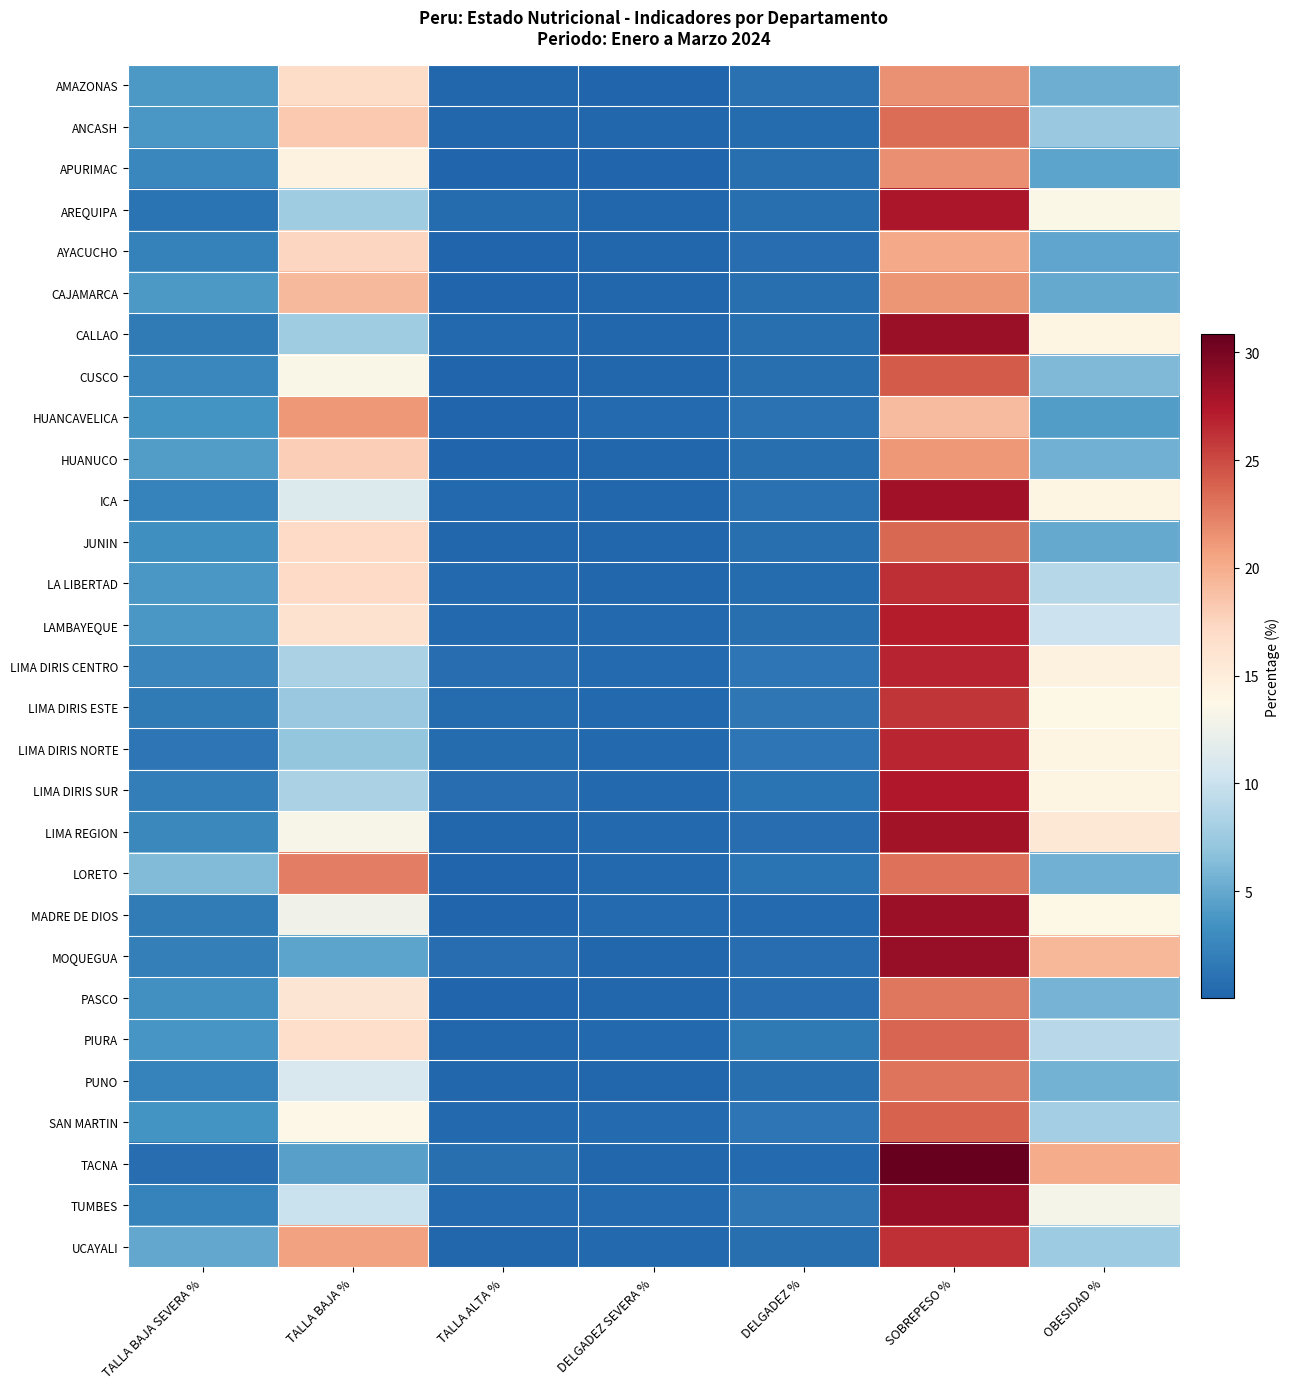

Reading right to left, what are all the values shown in this chart?

AMAZONAS: OBESIDAD %=5.4	SOBREPESO %=21.5	DELGADEZ %=0.9	DELGADEZ SEVERA %=0.1	TALLA ALTA %=0.2	TALLA BAJA %=17.0	TALLA BAJA SEVERA %=3.9
ANCASH: OBESIDAD %=7.3	SOBREPESO %=23.3	DELGADEZ %=0.6	DELGADEZ SEVERA %=0.3	TALLA ALTA %=0.2	TALLA BAJA %=18.3	TALLA BAJA SEVERA %=3.8
APURIMAC: OBESIDAD %=4.7	SOBREPESO %=21.7	DELGADEZ %=0.8	DELGADEZ SEVERA %=0.1	TALLA ALTA %=0.0	TALLA BAJA %=14.6	TALLA BAJA SEVERA %=2.6
AREQUIPA: OBESIDAD %=13.5	SOBREPESO %=27.7	DELGADEZ %=0.9	DELGADEZ SEVERA %=0.2	TALLA ALTA %=0.6	TALLA BAJA %=7.7	TALLA BAJA SEVERA %=1.2
AYACUCHO: OBESIDAD %=4.7	SOBREPESO %=20.2	DELGADEZ %=0.7	DELGADEZ SEVERA %=0.2	TALLA ALTA %=0.1	TALLA BAJA %=17.5	TALLA BAJA SEVERA %=2.2
CAJAMARCA: OBESIDAD %=5.0	SOBREPESO %=21.3	DELGADEZ %=0.8	DELGADEZ SEVERA %=0.2	TALLA ALTA %=0.1	TALLA BAJA %=19.2	TALLA BAJA SEVERA %=4.0
CALLAO: OBESIDAD %=14.1	SOBREPESO %=28.4	DELGADEZ %=0.9	DELGADEZ SEVERA %=0.3	TALLA ALTA %=0.4	TALLA BAJA %=7.7	TALLA BAJA SEVERA %=1.7
CUSCO: OBESIDAD %=6.1	SOBREPESO %=24.1	DELGADEZ %=0.8	DELGADEZ SEVERA %=0.2	TALLA ALTA %=0.1	TALLA BAJA %=13.5	TALLA BAJA SEVERA %=2.7
HUANCAVELICA: OBESIDAD %=4.2	SOBREPESO %=19.1	DELGADEZ %=1.0	DELGADEZ SEVERA %=0.4	TALLA ALTA %=0.1	TALLA BAJA %=21.1	TALLA BAJA SEVERA %=3.6
HUANUCO: OBESIDAD %=5.5	SOBREPESO %=21.1	DELGADEZ %=0.8	DELGADEZ SEVERA %=0.3	TALLA ALTA %=0.1	TALLA BAJA %=17.9	TALLA BAJA SEVERA %=4.1
ICA: OBESIDAD %=14.2	SOBREPESO %=28.1	DELGADEZ %=1.0	DELGADEZ SEVERA %=0.2	TALLA ALTA %=0.4	TALLA BAJA %=11.3	TALLA BAJA SEVERA %=2.2
JUNIN: OBESIDAD %=5.0	SOBREPESO %=23.6	DELGADEZ %=0.8	DELGADEZ SEVERA %=0.2	TALLA ALTA %=0.2	TALLA BAJA %=17.0	TALLA BAJA SEVERA %=3.2
LA LIBERTAD: OBESIDAD %=8.9	SOBREPESO %=26.3	DELGADEZ %=0.6	DELGADEZ SEVERA %=0.2	TALLA ALTA %=0.3	TALLA BAJA %=17.0	TALLA BAJA SEVERA %=3.8
LAMBAYEQUE: OBESIDAD %=10.0	SOBREPESO %=27.2	DELGADEZ %=0.8	DELGADEZ SEVERA %=0.3	TALLA ALTA %=0.3	TALLA BAJA %=16.2	TALLA BAJA SEVERA %=3.8
LIMA DIRIS CENTRO: OBESIDAD %=14.4	SOBREPESO %=26.8	DELGADEZ %=1.3	DELGADEZ SEVERA %=0.4	TALLA ALTA %=0.7	TALLA BAJA %=8.3	TALLA BAJA SEVERA %=2.5
LIMA DIRIS ESTE: OBESIDAD %=13.8	SOBREPESO %=26.0	DELGADEZ %=1.4	DELGADEZ SEVERA %=0.4	TALLA ALTA %=0.6	TALLA BAJA %=7.3	TALLA BAJA SEVERA %=1.6
LIMA DIRIS NORTE: OBESIDAD %=14.1	SOBREPESO %=26.7	DELGADEZ %=1.3	DELGADEZ SEVERA %=0.4	TALLA ALTA %=0.6	TALLA BAJA %=7.1	TALLA BAJA SEVERA %=1.3
LIMA DIRIS SUR: OBESIDAD %=14.2	SOBREPESO %=27.5	DELGADEZ %=1.1	DELGADEZ SEVERA %=0.3	TALLA ALTA %=0.7	TALLA BAJA %=8.3	TALLA BAJA SEVERA %=1.9
LIMA REGION: OBESIDAD %=15.5	SOBREPESO %=28.0	DELGADEZ %=0.7	DELGADEZ SEVERA %=0.3	TALLA ALTA %=0.2	TALLA BAJA %=13.2	TALLA BAJA SEVERA %=2.7
LORETO: OBESIDAD %=5.5	SOBREPESO %=23.1	DELGADEZ %=1.2	DELGADEZ SEVERA %=0.4	TALLA ALTA %=0.1	TALLA BAJA %=22.4	TALLA BAJA SEVERA %=6.3
MADRE DE DIOS: OBESIDAD %=13.8	SOBREPESO %=28.4	DELGADEZ %=0.5	DELGADEZ SEVERA %=0.5	TALLA ALTA %=0.1	TALLA BAJA %=12.8	TALLA BAJA SEVERA %=1.8
MOQUEGUA: OBESIDAD %=19.4	SOBREPESO %=28.6	DELGADEZ %=0.8	DELGADEZ SEVERA %=0.2	TALLA ALTA %=0.8	TALLA BAJA %=4.6	TALLA BAJA SEVERA %=2.1
PASCO: OBESIDAD %=5.8	SOBREPESO %=22.9	DELGADEZ %=0.7	DELGADEZ SEVERA %=0.2	TALLA ALTA %=0.1	TALLA BAJA %=15.8	TALLA BAJA SEVERA %=3.3
PIURA: OBESIDAD %=9.0	SOBREPESO %=23.7	DELGADEZ %=1.5	DELGADEZ SEVERA %=0.4	TALLA ALTA %=0.2	TALLA BAJA %=16.6	TALLA BAJA SEVERA %=3.7
PUNO: OBESIDAD %=5.7	SOBREPESO %=23.0	DELGADEZ %=0.8	DELGADEZ SEVERA %=0.2	TALLA ALTA %=0.2	TALLA BAJA %=10.9	TALLA BAJA SEVERA %=2.3
SAN MARTIN: OBESIDAD %=7.9	SOBREPESO %=23.8	DELGADEZ %=1.3	DELGADEZ SEVERA %=0.4	TALLA ALTA %=0.3	TALLA BAJA %=13.8	TALLA BAJA SEVERA %=3.5
TACNA: OBESIDAD %=20.1	SOBREPESO %=30.9	DELGADEZ %=0.5	DELGADEZ SEVERA %=0.2	TALLA ALTA %=0.9	TALLA BAJA %=4.5	TALLA BAJA SEVERA %=0.7
TUMBES: OBESIDAD %=13.0	SOBREPESO %=28.6	DELGADEZ %=1.4	DELGADEZ SEVERA %=0.5	TALLA ALTA %=0.4	TALLA BAJA %=10.0	TALLA BAJA SEVERA %=2.2
UCAYALI: OBESIDAD %=7.5	SOBREPESO %=26.3	DELGADEZ %=0.8	DELGADEZ SEVERA %=0.3	TALLA ALTA %=0.2	TALLA BAJA %=20.6	TALLA BAJA SEVERA %=5.0